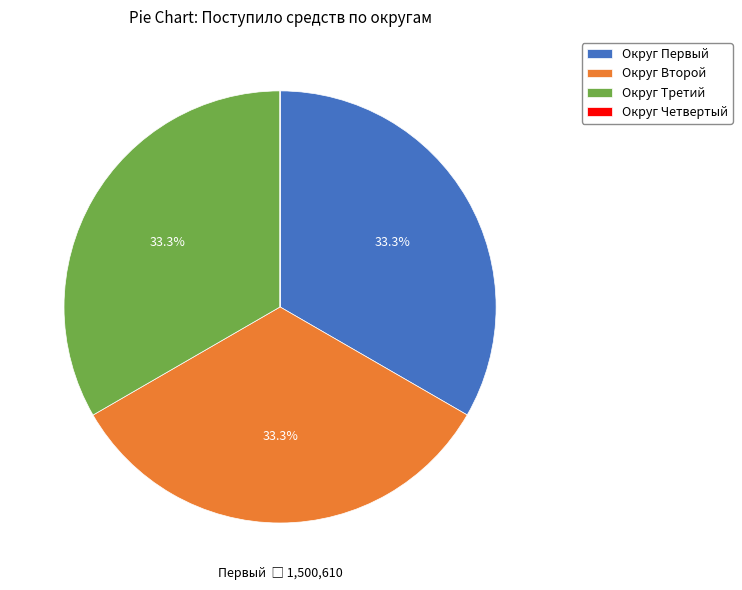

To the nearest percent, what is the average slice percentage?

25%